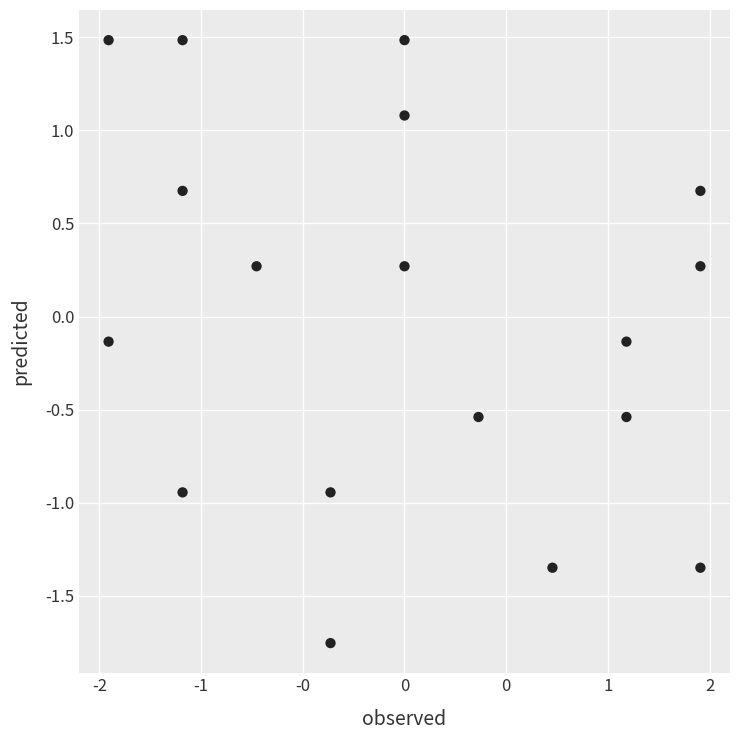

What is the range of X values (max minus min)?

2.9